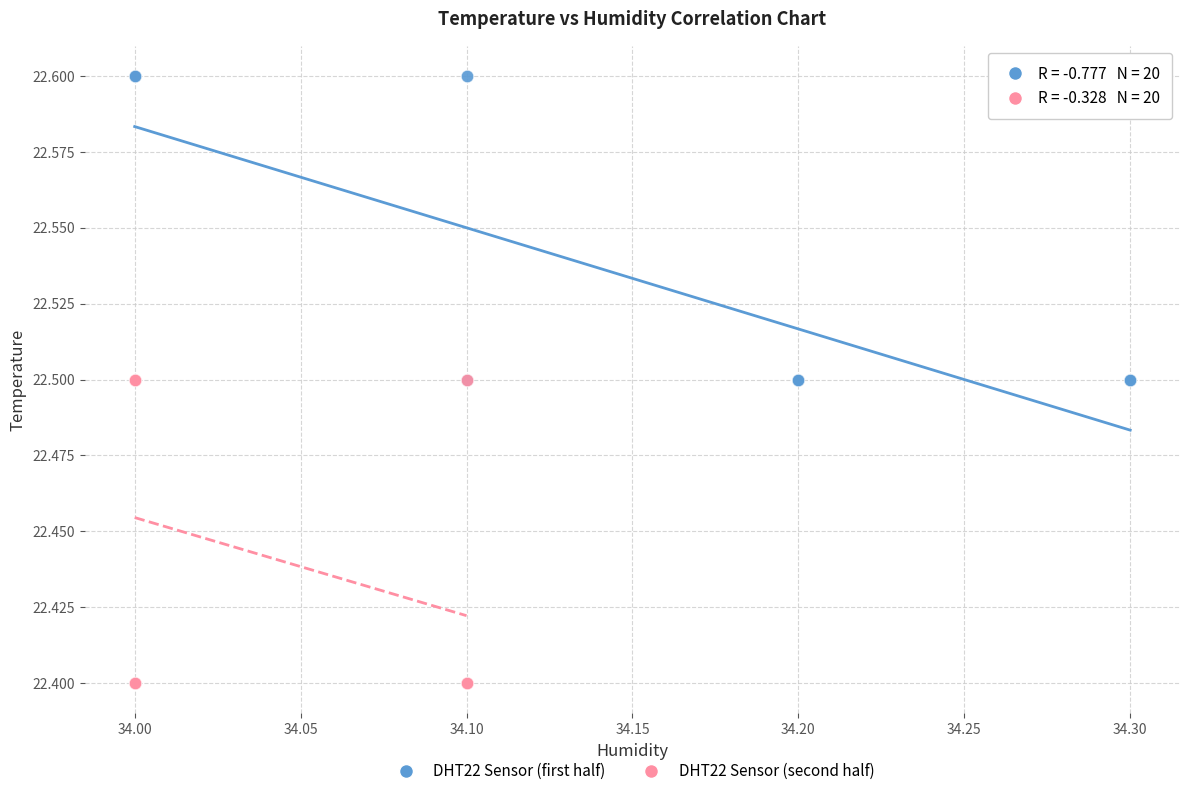

Which series contains the lowest Y value?

DHT22 Sensor (second half)